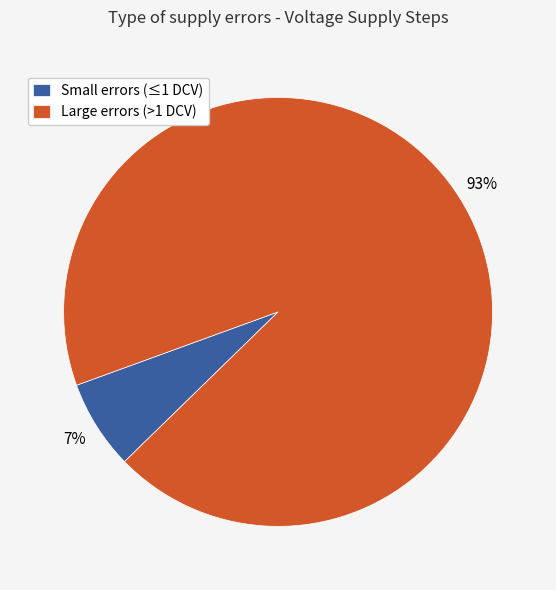

What is the smallest slice in the pie chart?

Small errors (≤1 DCV)